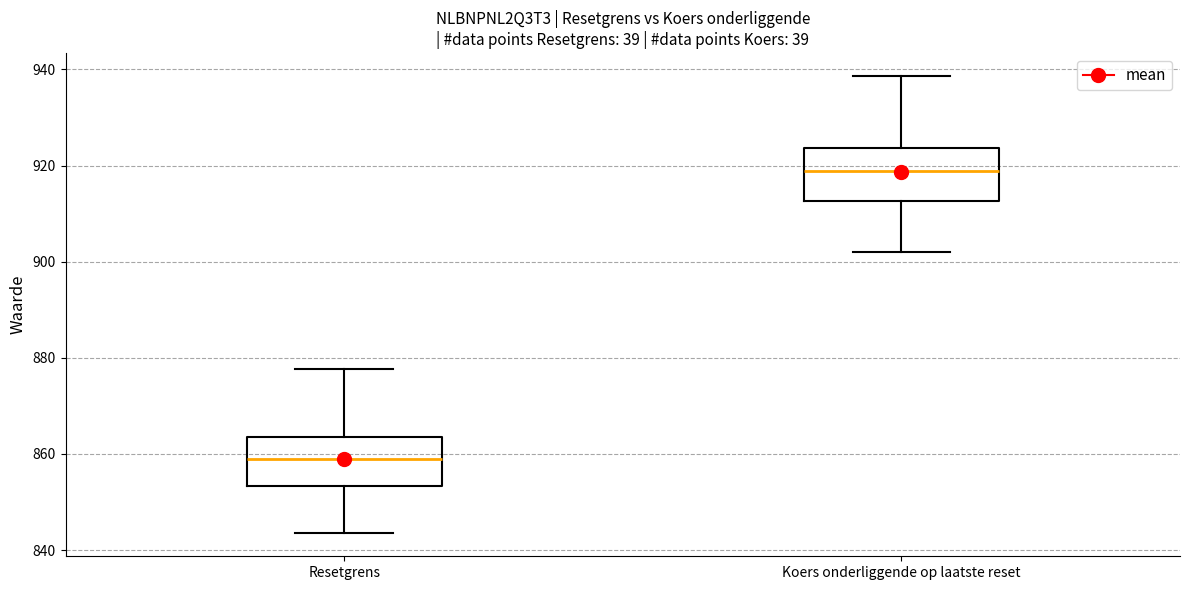

Reading left to right, transcribe this box plot: for each box, give where its median line is, the range the box spans, and where its two whiskers end, as read against the y-axis. The values are not printed on the chart, so give them approximately, as read against the axis.

Resetgrens: median 860, box 854 to 864, whiskers 844 to 878
Koers onderliggende op laatste reset: median 918, box 912 to 924, whiskers 902 to 938